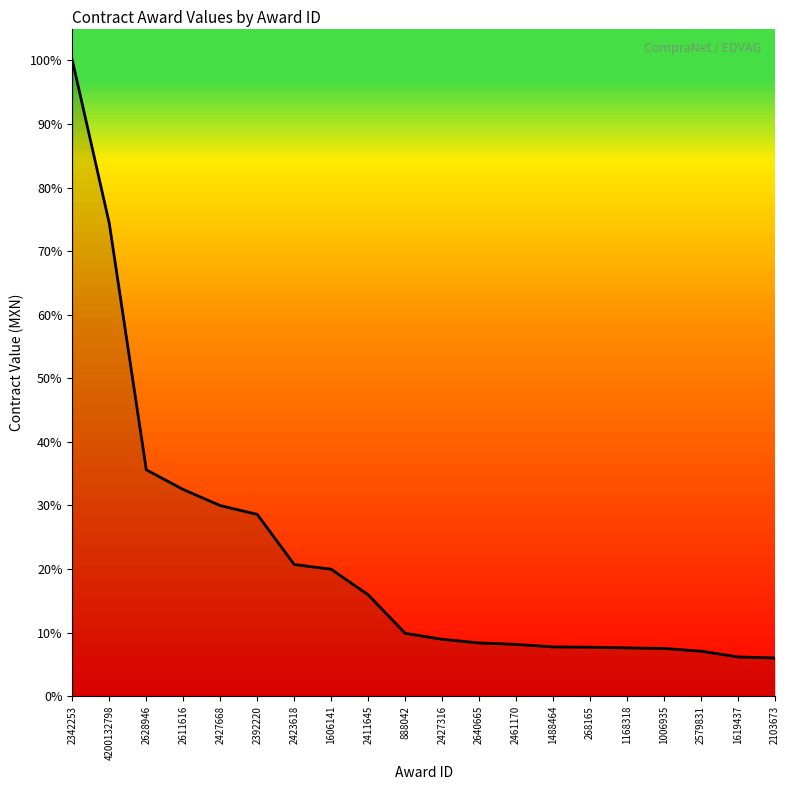

The value at 1488464 is 1109756.3. True or false?

True